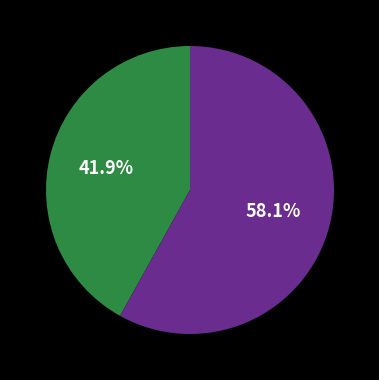

Does any single category account for the majority?

Yes